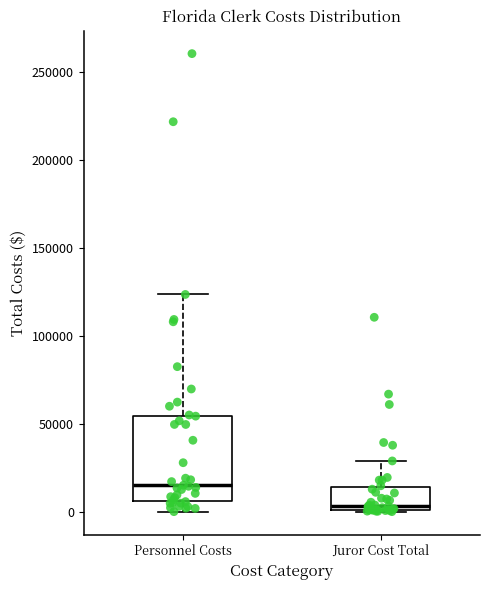

Which box is the tallest, from its lower edge to its upper edge?

Personnel Costs